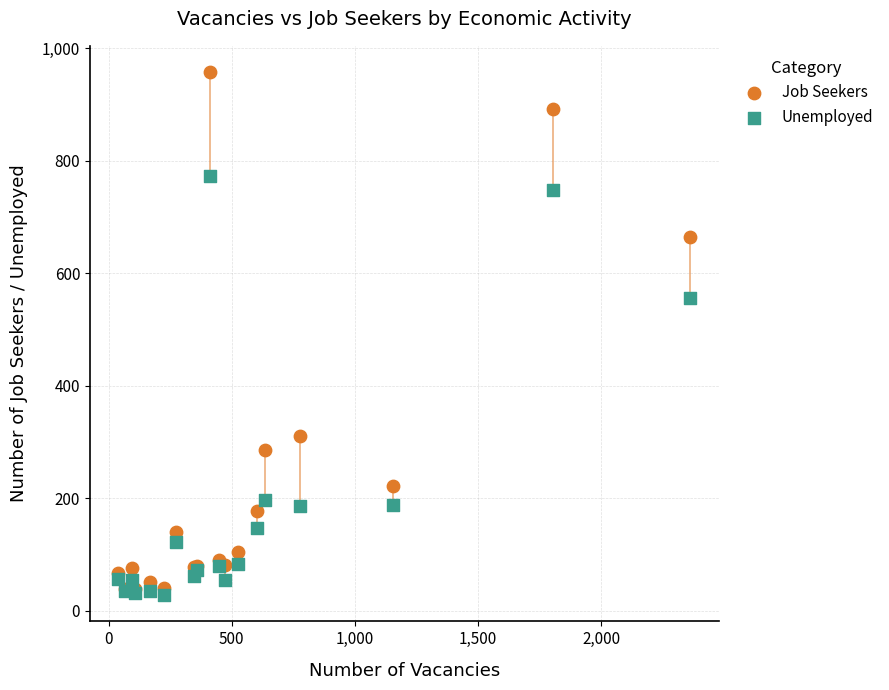

Across all series, what Y value is closest to 493?

556